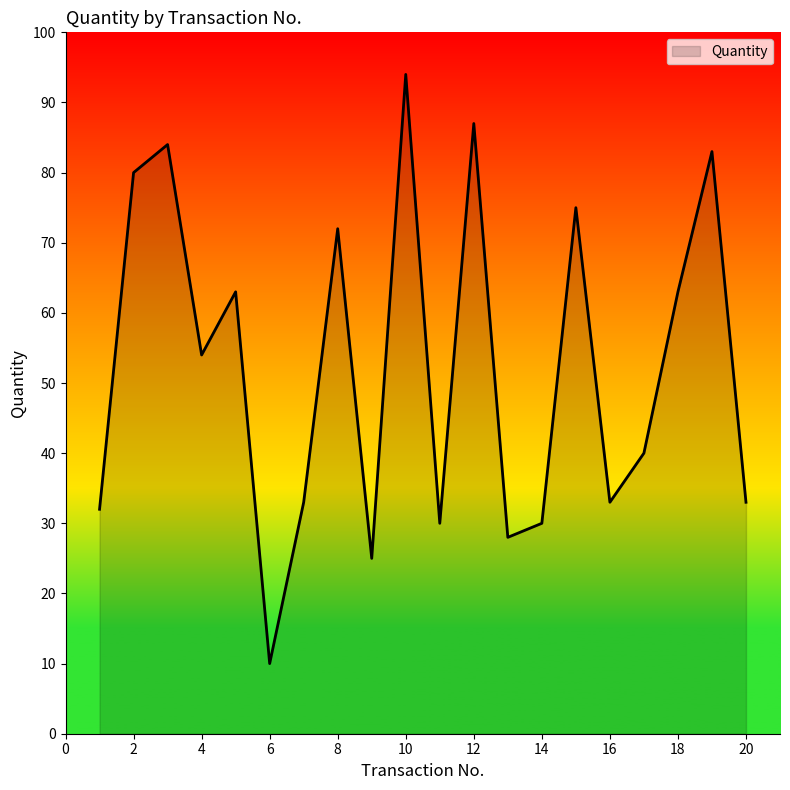

How many lines are shown in the chart?

1